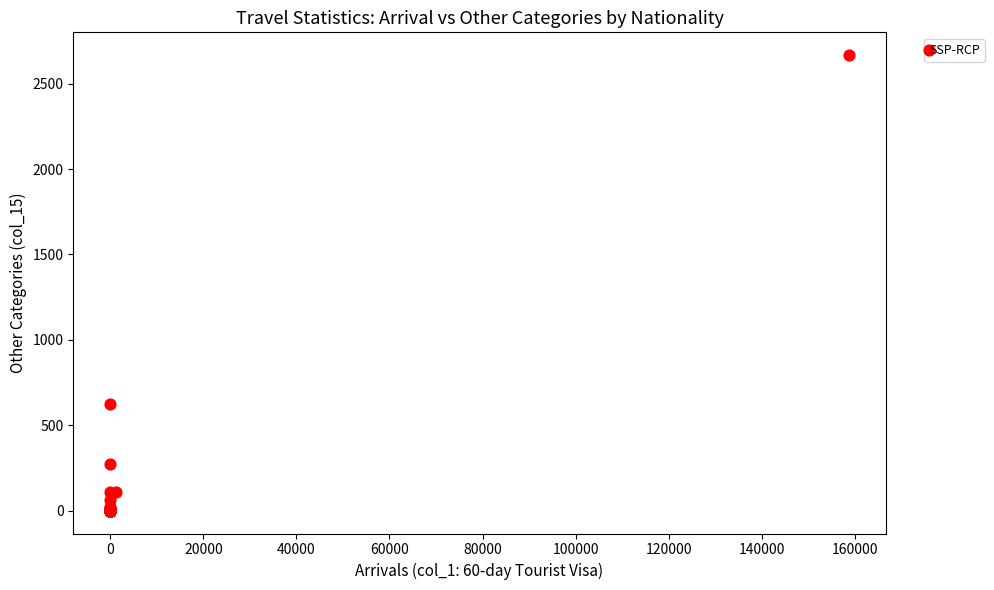

What Y value in the scatter plot is closest to 1333?

625